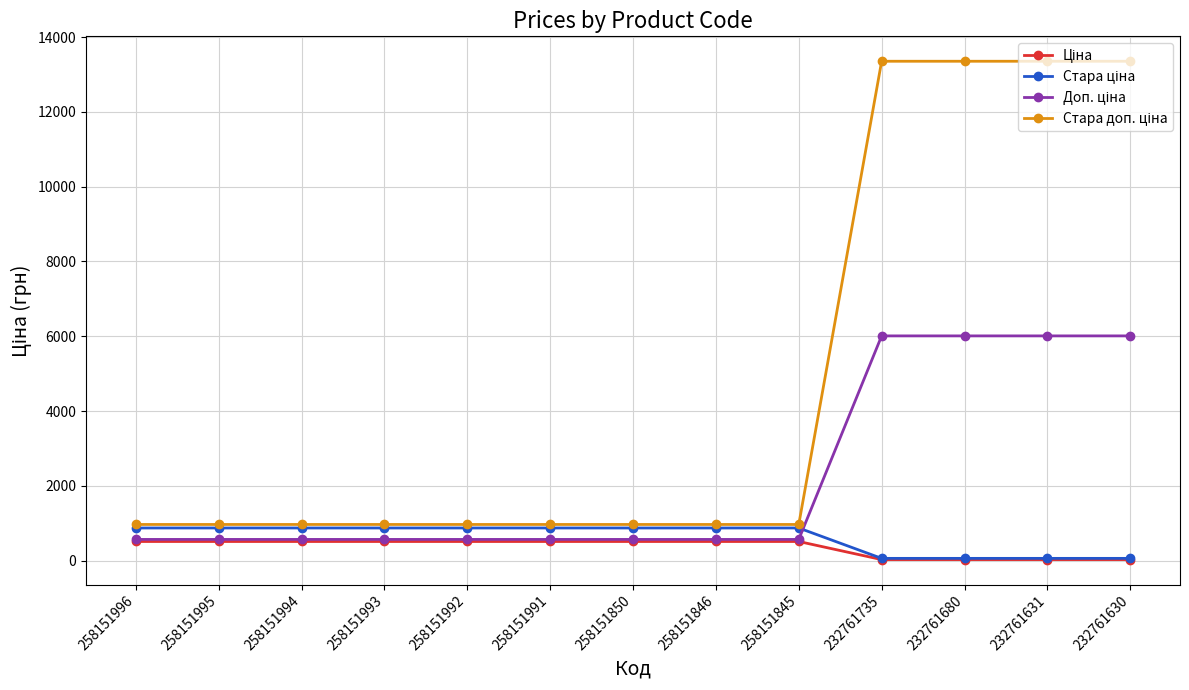

Which category has the lowest value across all series?

232761735